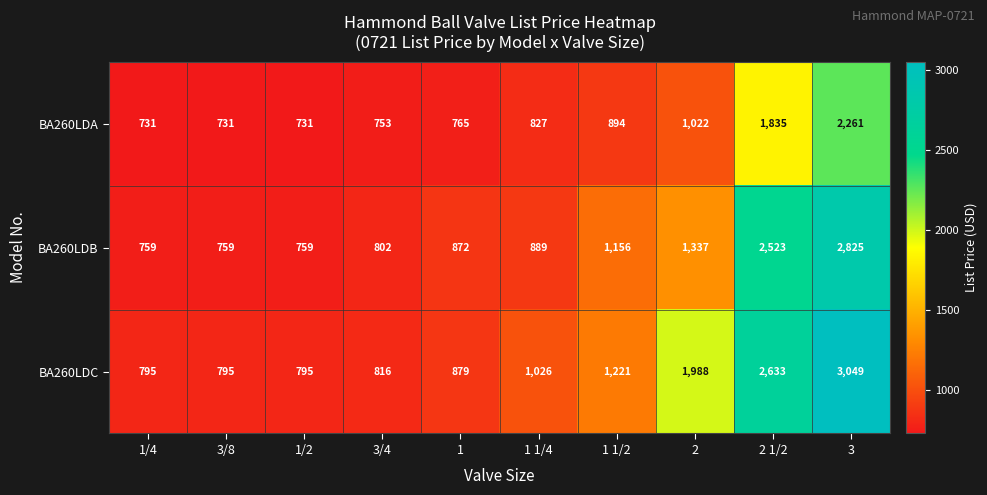

What is the maximum value shown in the chart?

3049